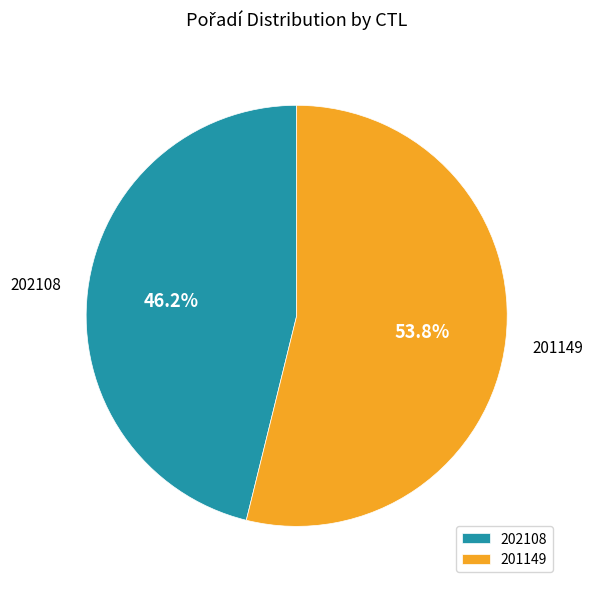

What is the majority slice?

201149